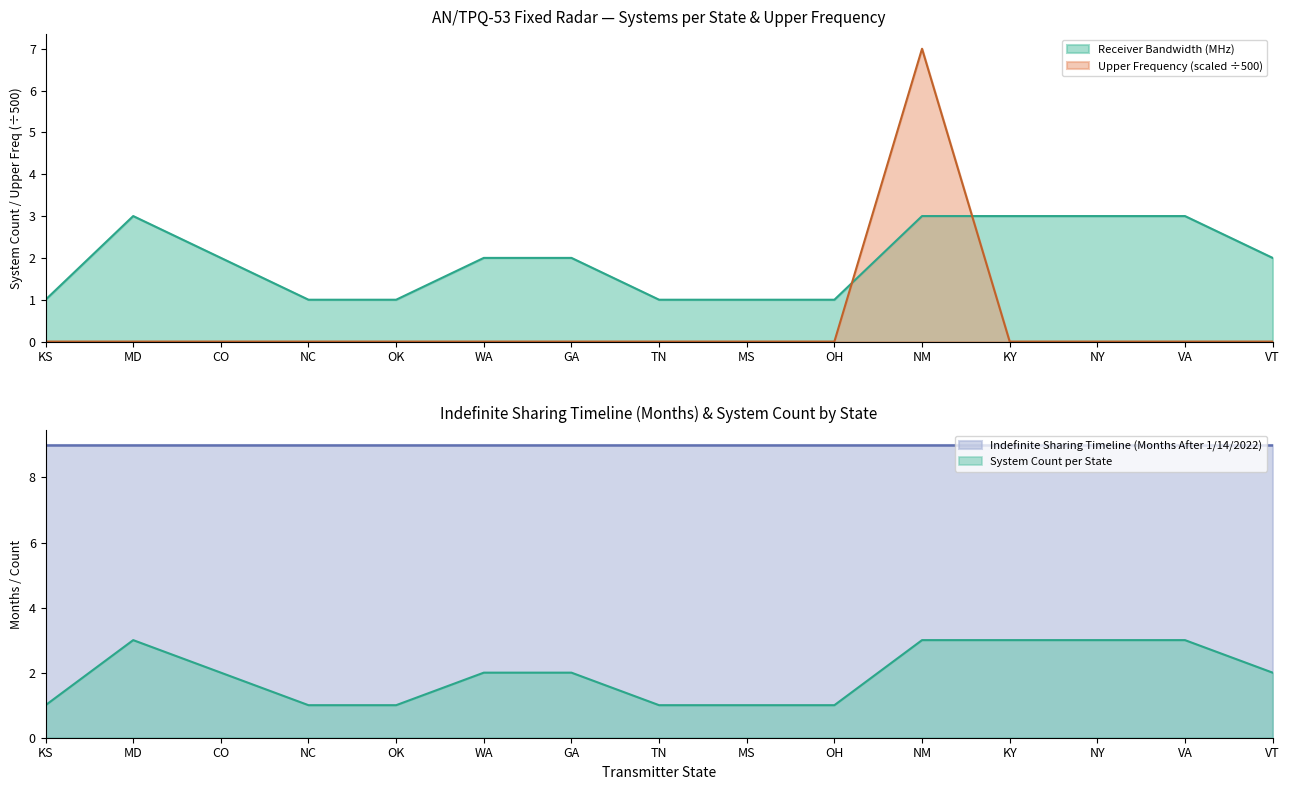

What is the maximum value shown in the chart?

9